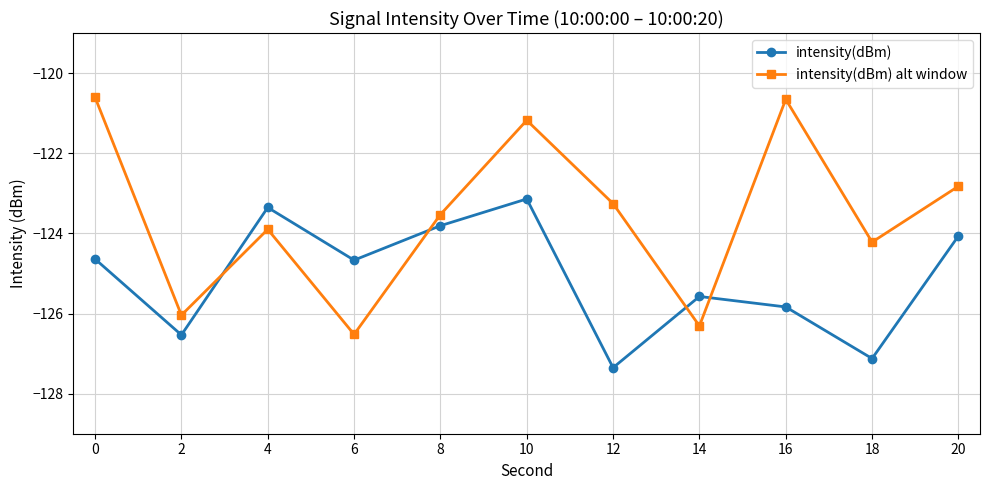

How many data points in intensity(dBm) are above -124?

3